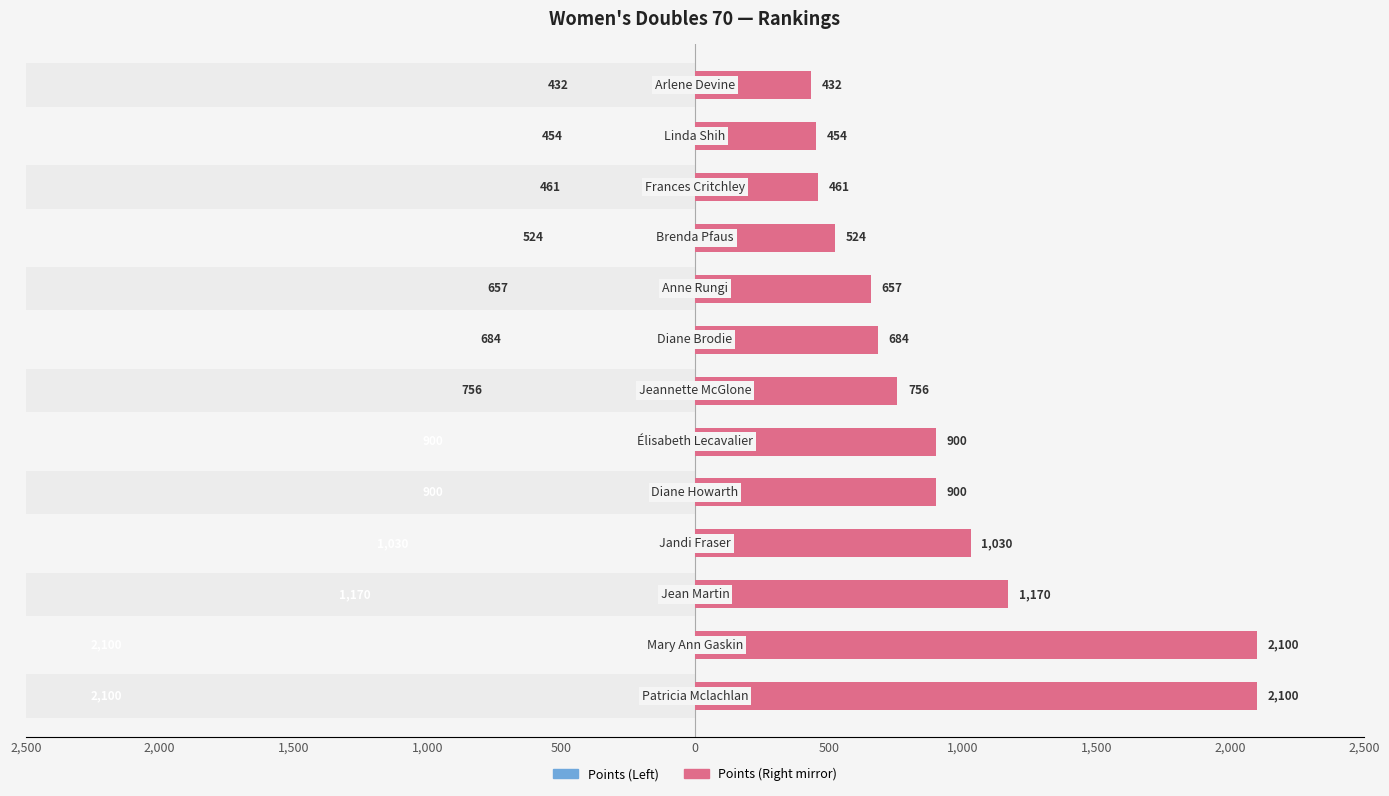

Between 500 and 2,000, which is larger?

2,000